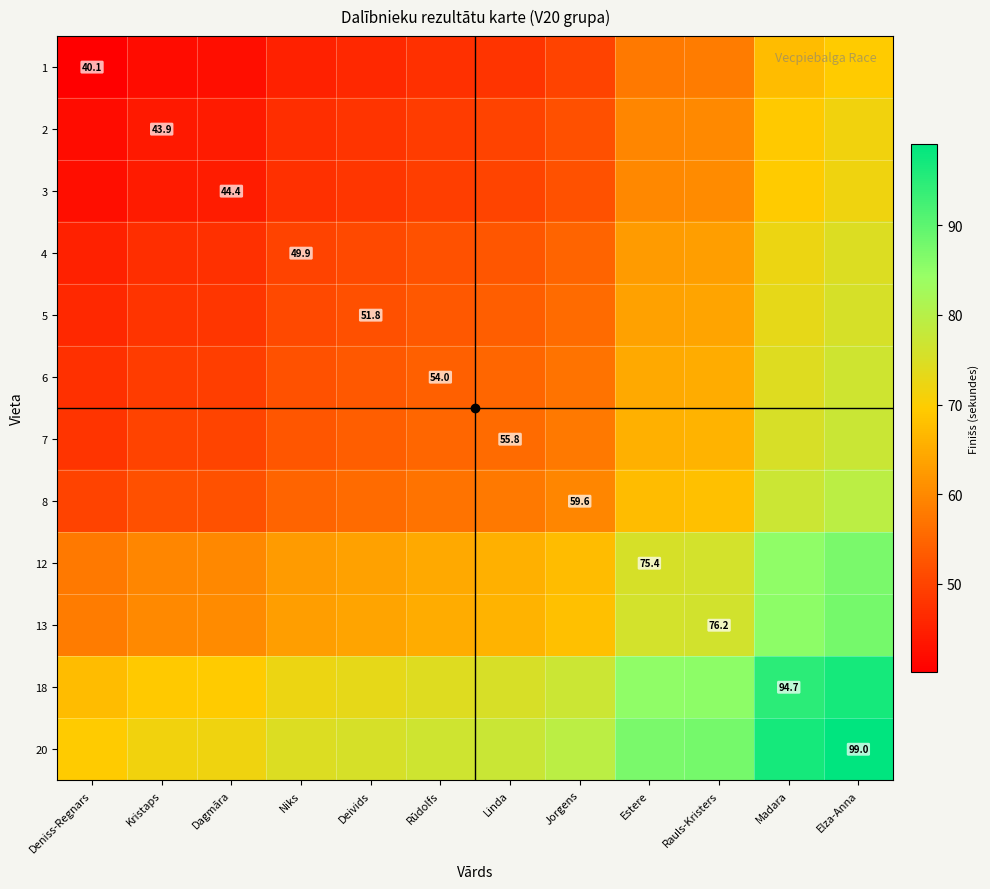

Rank the series by their maximum value, from highest to lowest.

20, 18, 13, 12, 8, 7, 6, 5, 4, 3, 2, 1